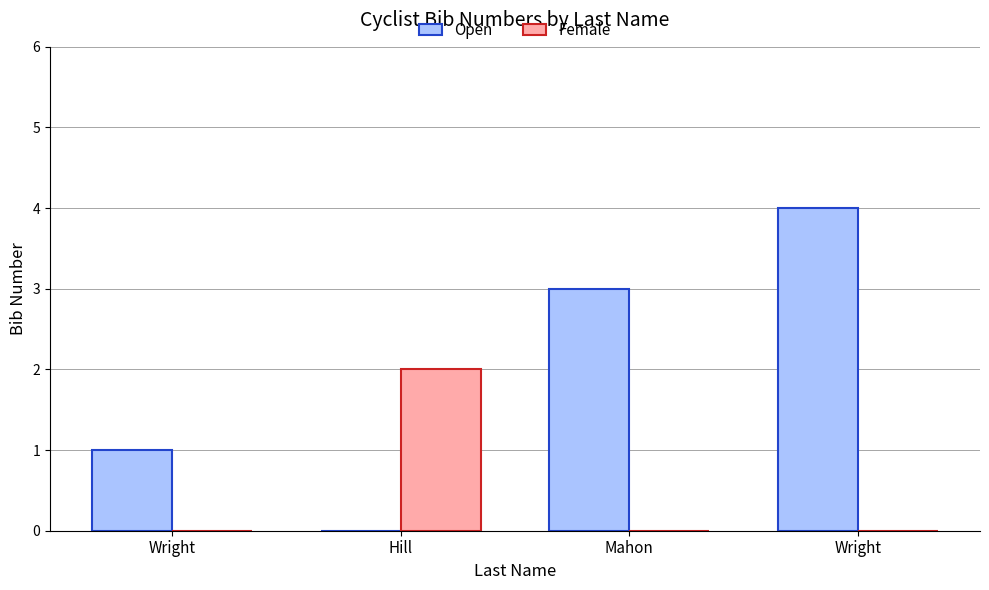

Reading left to right, list all the values displayed in this chart.

Open: Wright=1	Hill=0	Mahon=3	Wright=4
Female: Wright=0	Hill=2	Mahon=0	Wright=0